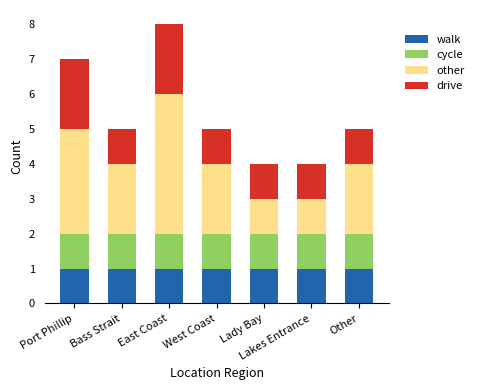

At which category is the sum across all series the highest?

East Coast